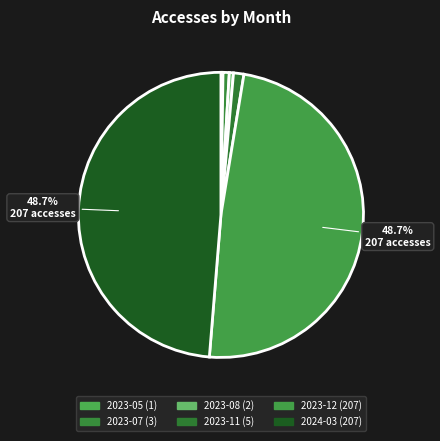

Is 2023-07 the majority of the pie?

No